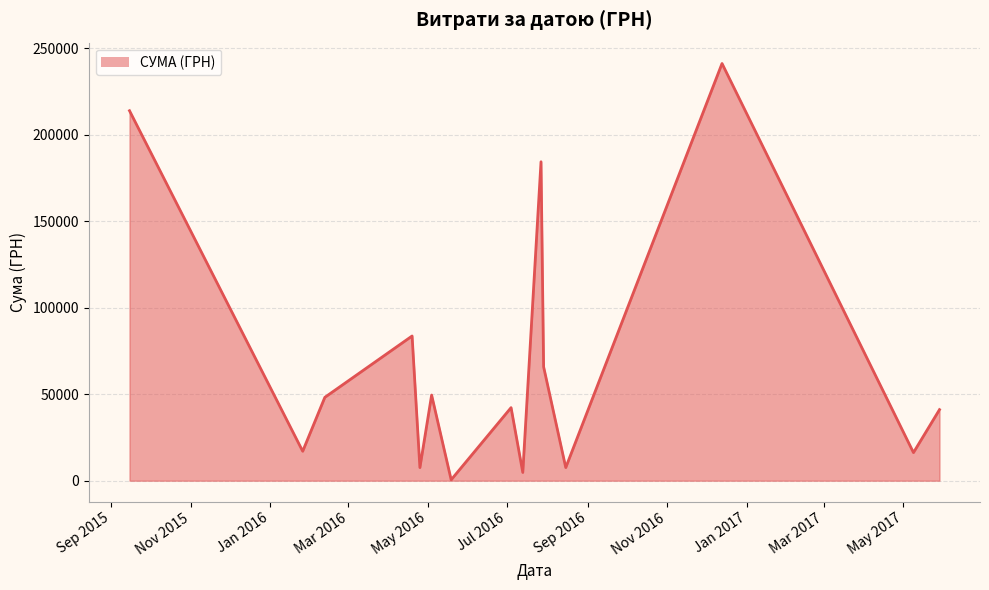

What is the greatest value displayed?

241258.0